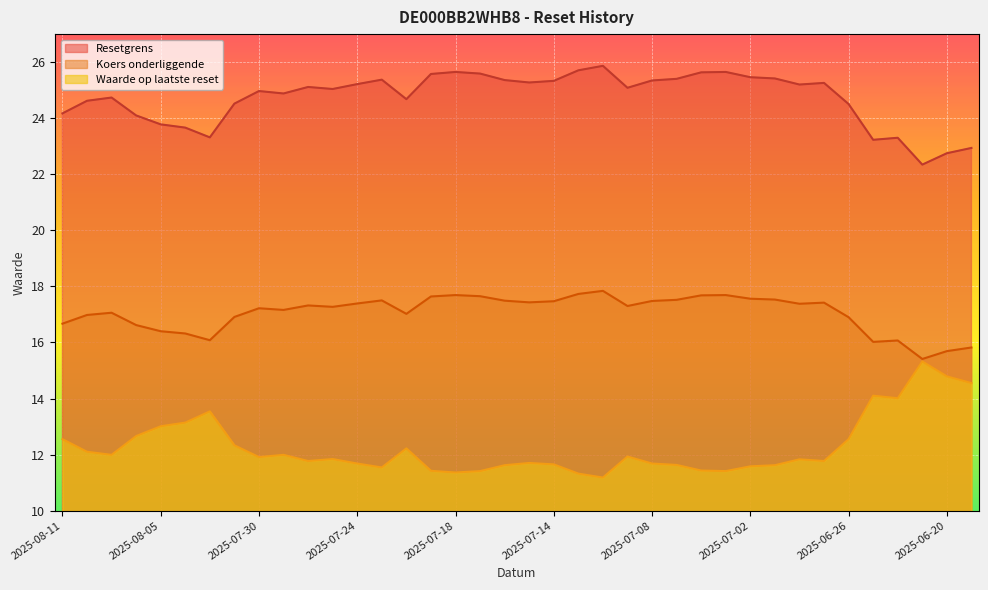

Rank the series by their maximum value, from highest to lowest.

Resetgrens, Koers onderliggende, Waarde op laatste reset